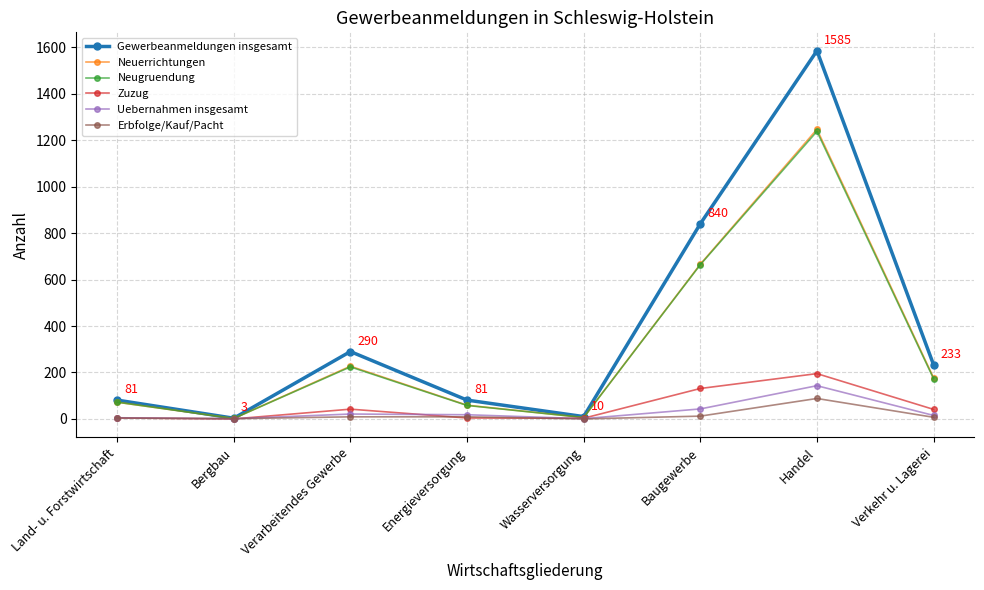

How many interior local valleys does the Gewerbeanmeldungen insgesamt series have?

2